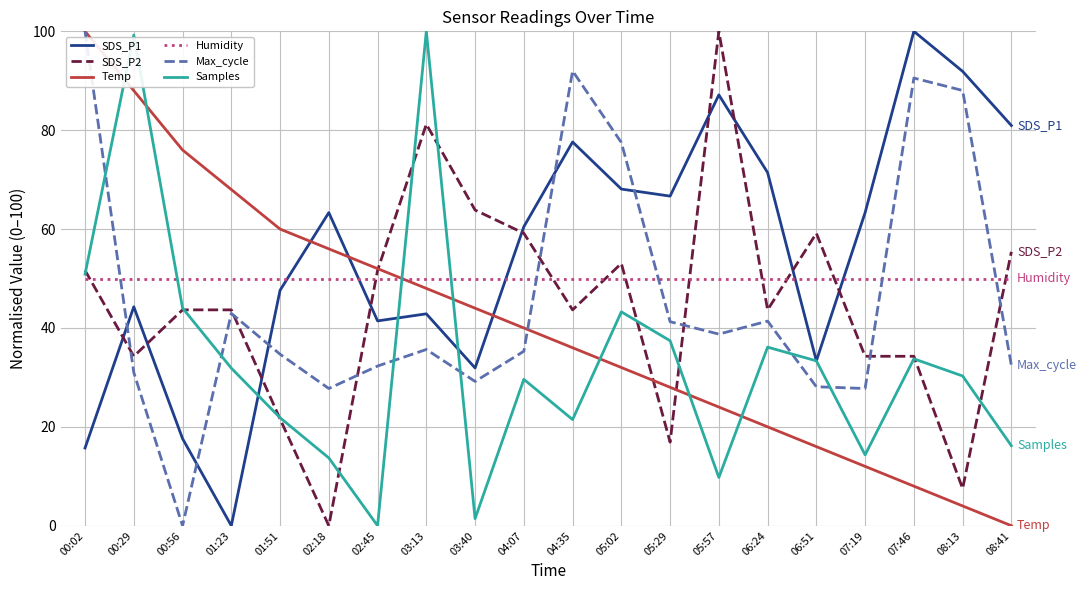

At 05:57, list the series in order from smallest to largest.

Samples, Temp, Max_cycle, Humidity, SDS_P1, SDS_P2